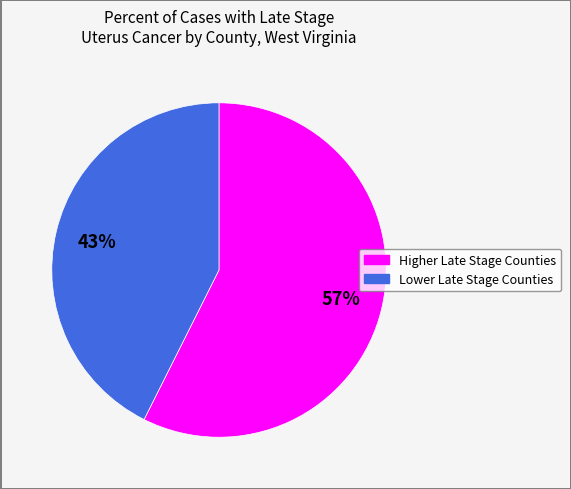

To the nearest percent, what is the average slice percentage?

50%